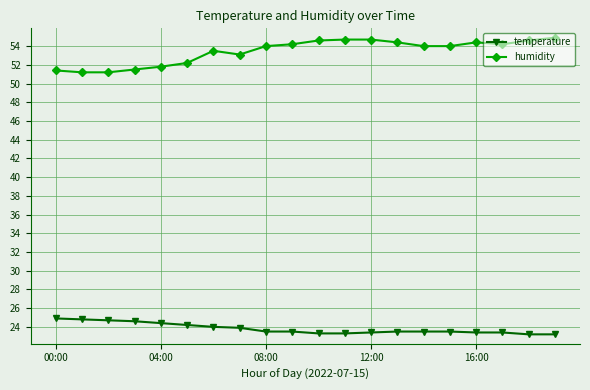

What is the value of the humidity point at the 10th from the left?

54.2